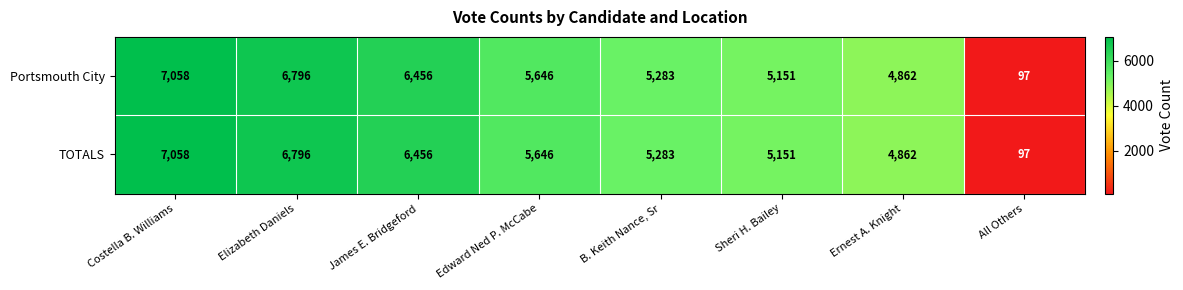

The value of TOTALS at James E. Bridgeford is 6456. True or false?

True